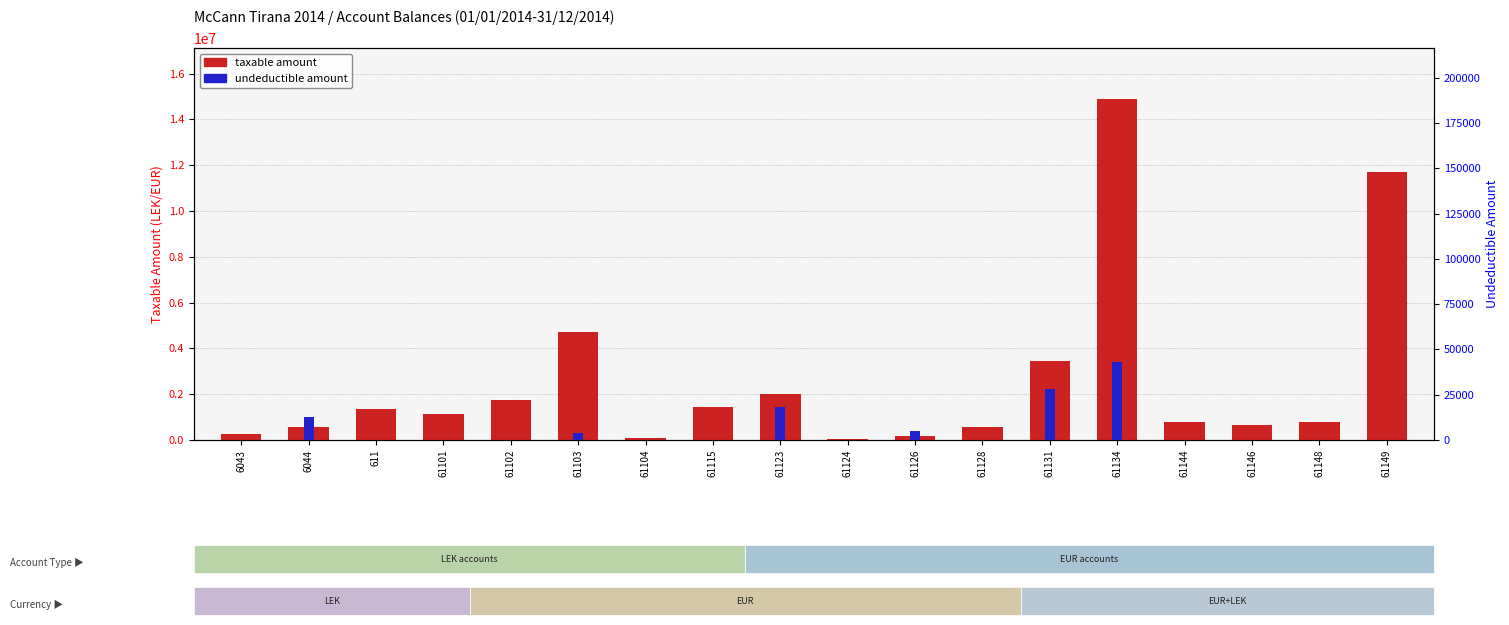

Reading left to right, transcribe all the data shown in this chart.

Taxable amount: 6043=250227.1	6044=575296.9	611=1366068.5	61101=1149043.7	61102=1735151.5	61103=4731146.9	61104=105900.0	61115=1433753.2	61123=1991862.2	61124=61813.2	61126=157990.0	61128=567460.5	61131=3437988.5	61134=14887859.8	61144=779642.1	61146=666085.5	61148=769080.9	61149=11717876.6
Undeductible amount: 6043=0.0	6044=12822.0	611=0.0	61101=0.0	61102=0.0	61103=3920.0	61104=0.0	61115=250.0	61123=18500.0	61124=0.0	61126=5100.0	61128=0.0	61131=28000.0	61134=43299.0	61144=0.0	61146=0.0	61148=0.0	61149=0.0